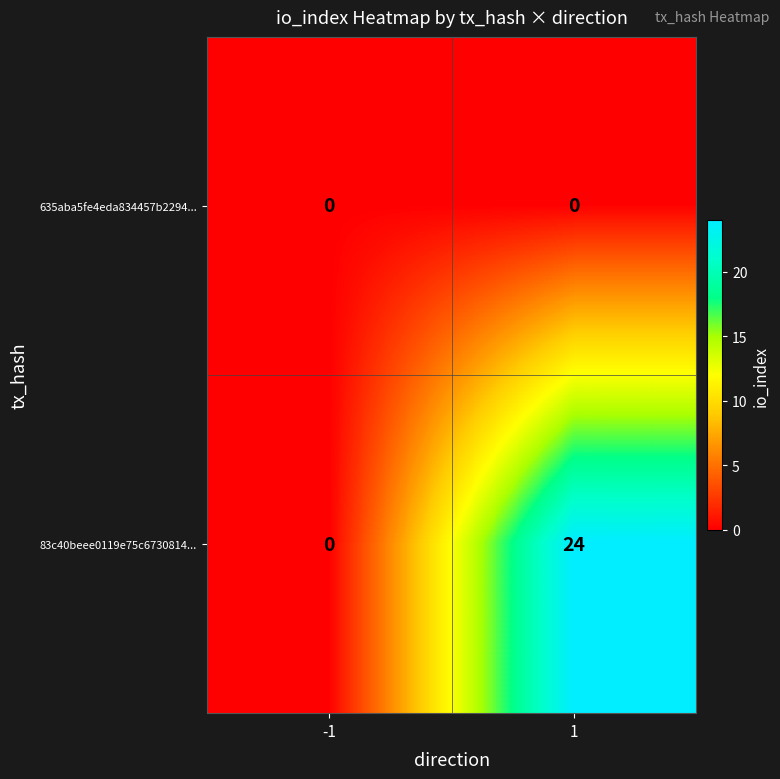

Rank the categories by 83c40beee0119e75c6730814... value from highest to lowest.

1, -1